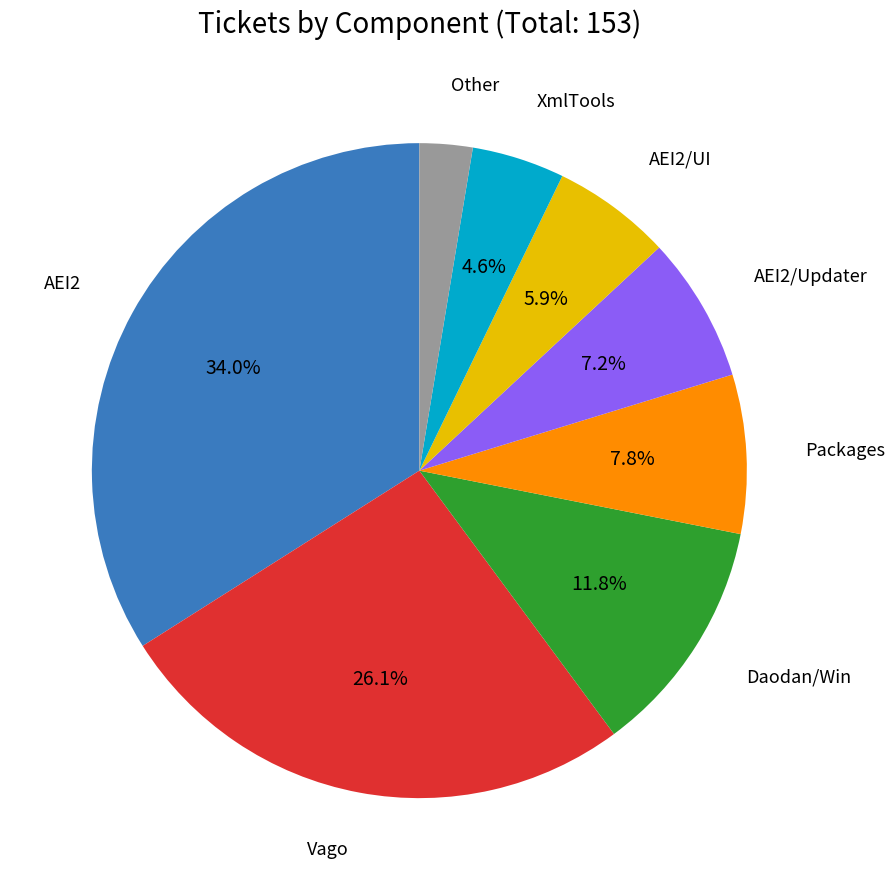

Combined, do AEI2/Updater and Vago account for over 50%?

No